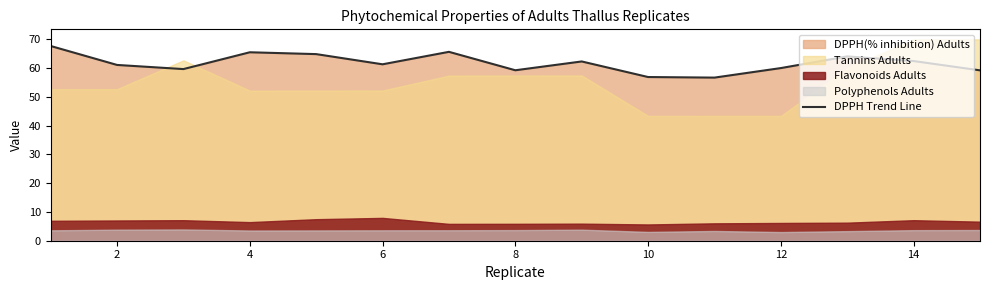

The DPPH Trend Line series shows 60.0 at 12. True or false?

True